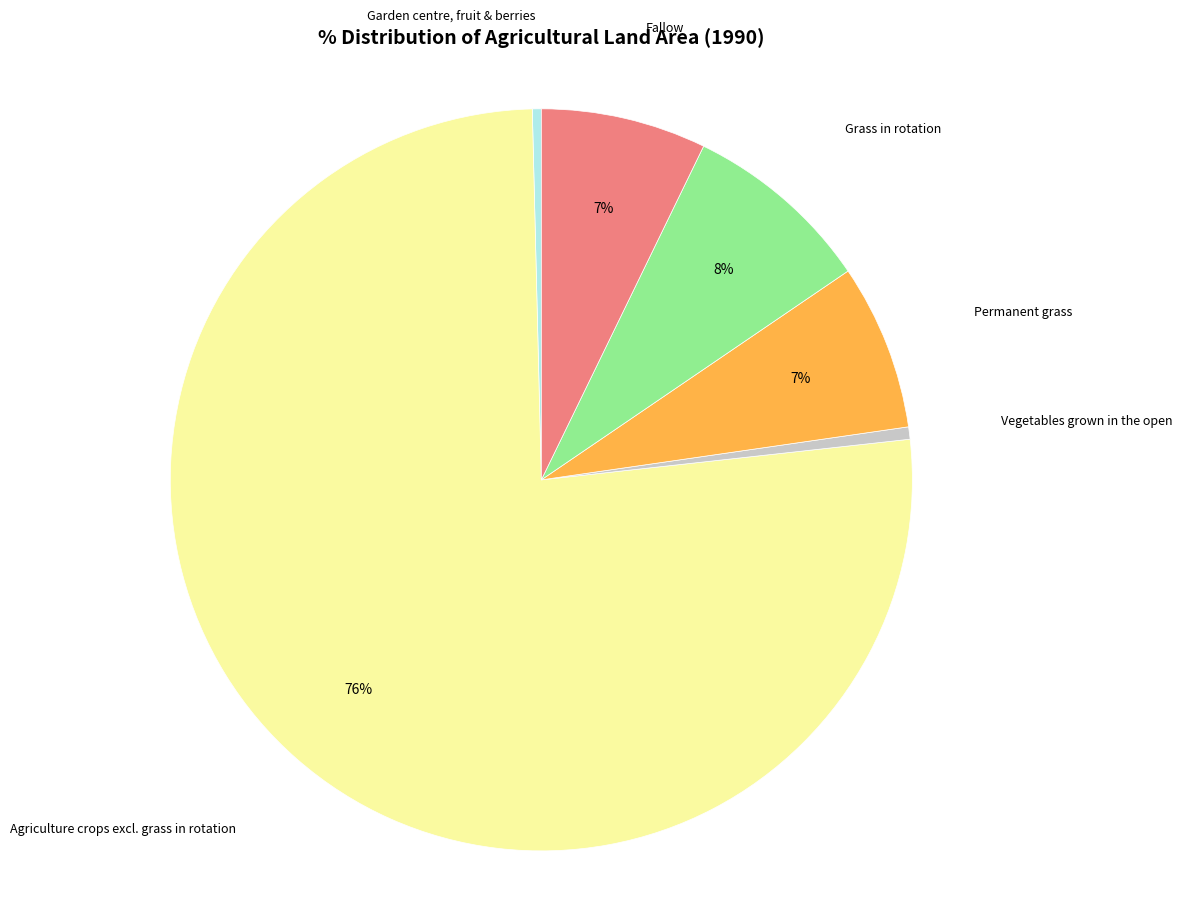

Is the sum of Grass in rotation and Fallow greater than half?

No